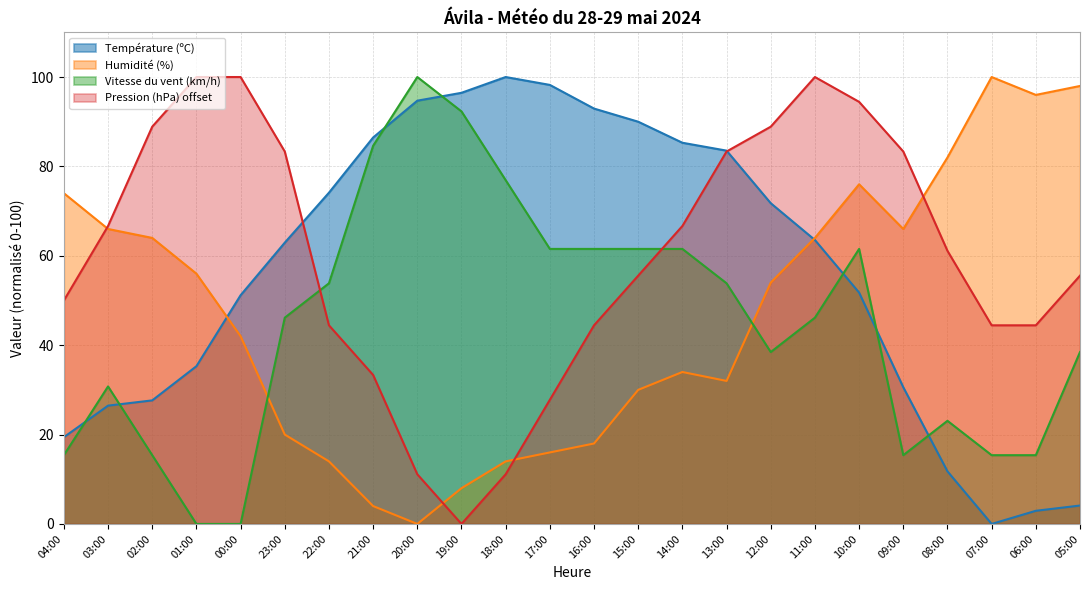

Between 01:00 and 21:00, which series saw the biggest shift?

Vitesse du vent (km/h)